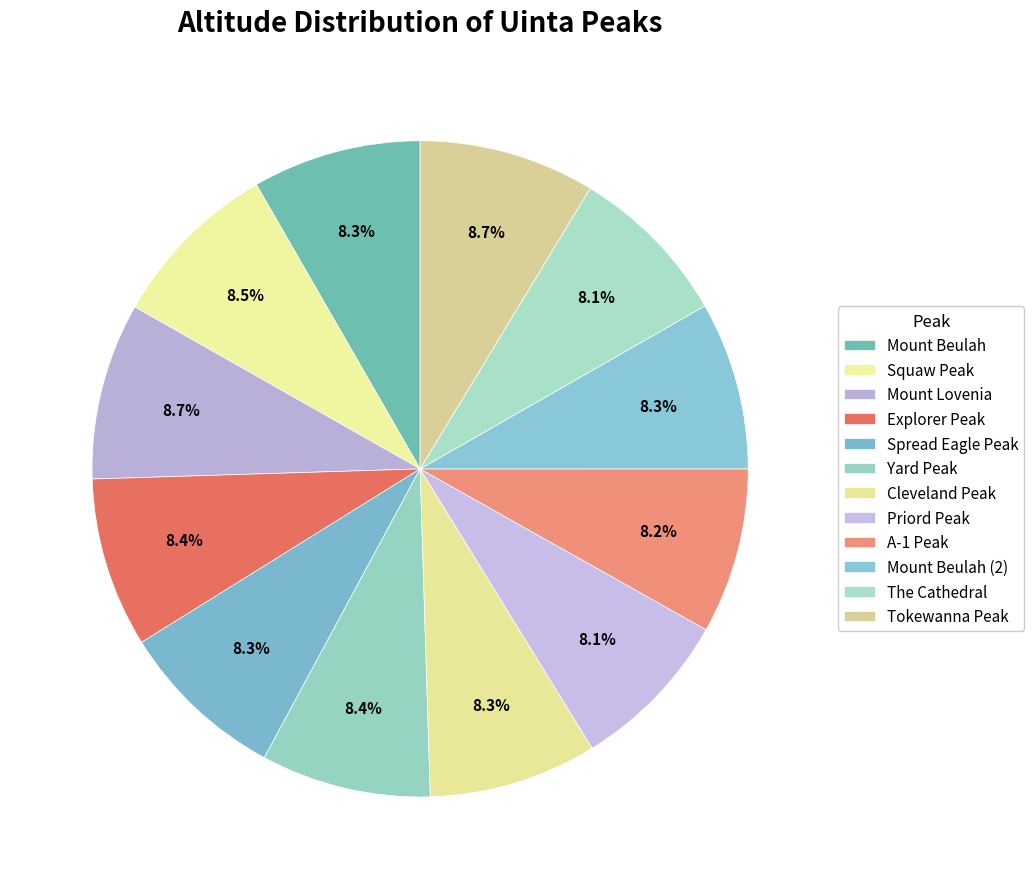

Count the number of slices in the pie.

12